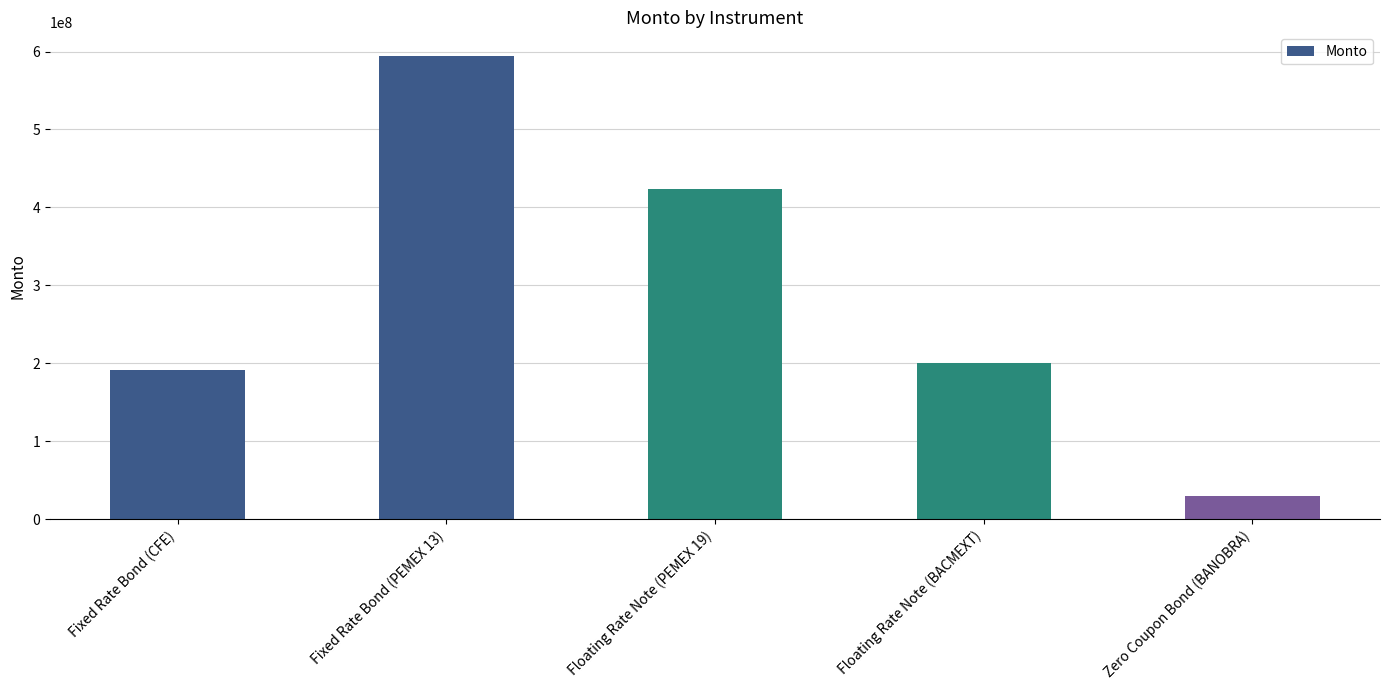

What is the label of the 2nd bar from the right?

Floating Rate Note (BACMEXT)